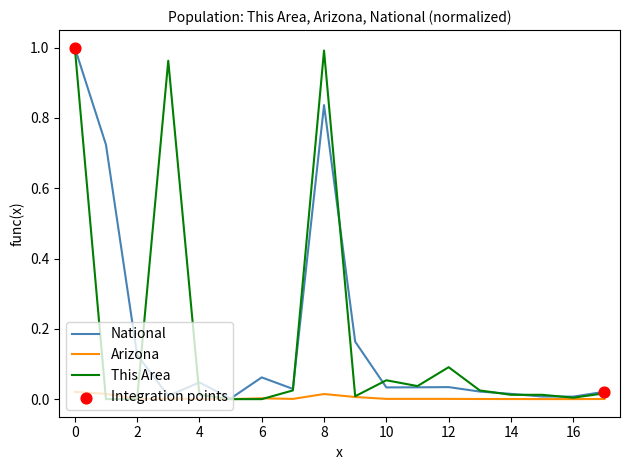

Is the value of National at 12 greater than the value of Arizona at 16?

Yes